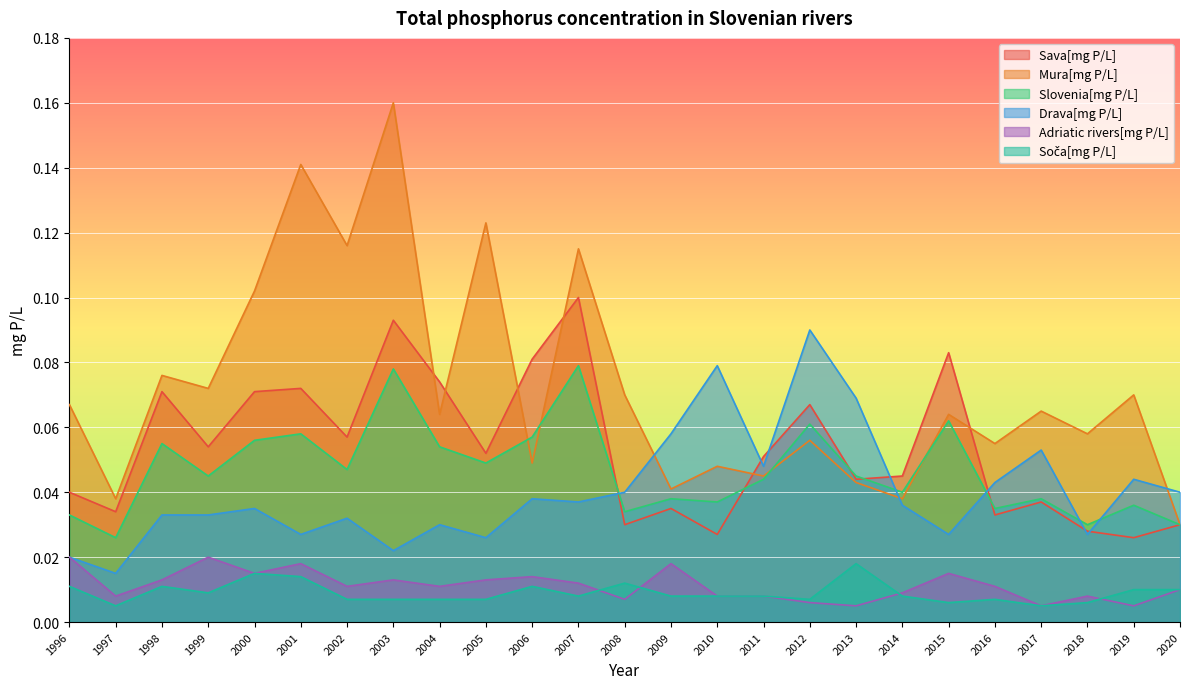

At which category is the sum across all series the highest?

2003